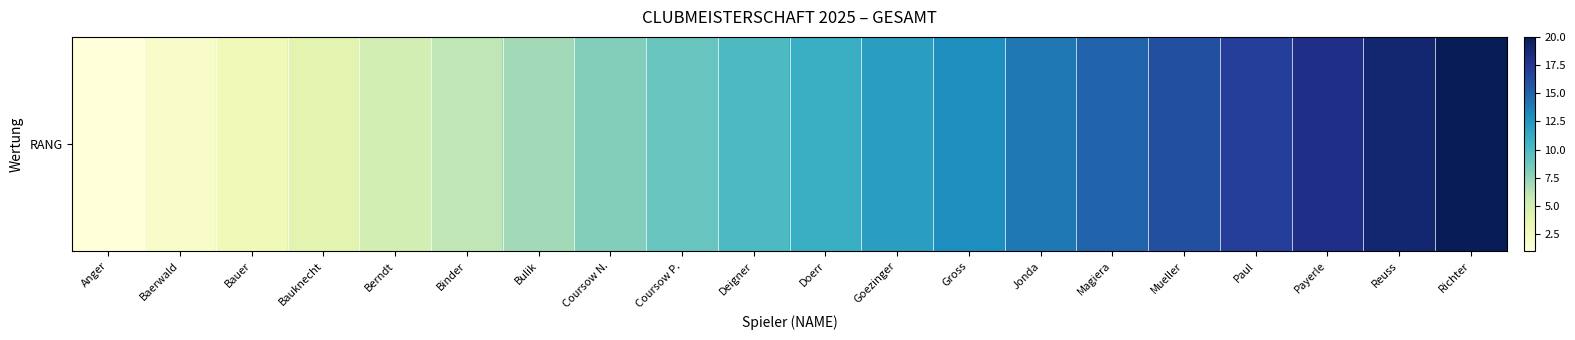

What is the difference between the second highest and second lowest values?

17